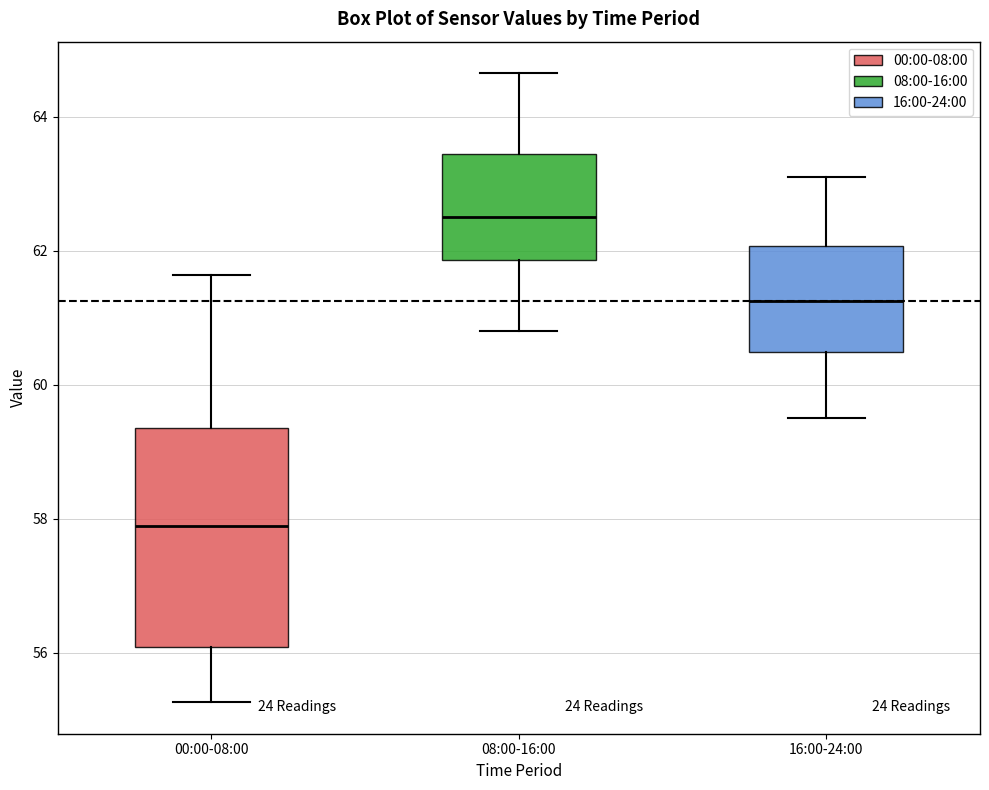

Where does the lower whisker of the box for 00:00-08:00 end on the y-axis? The values are not printed on the chart, so give them approximately, as read against the axis.

55.2